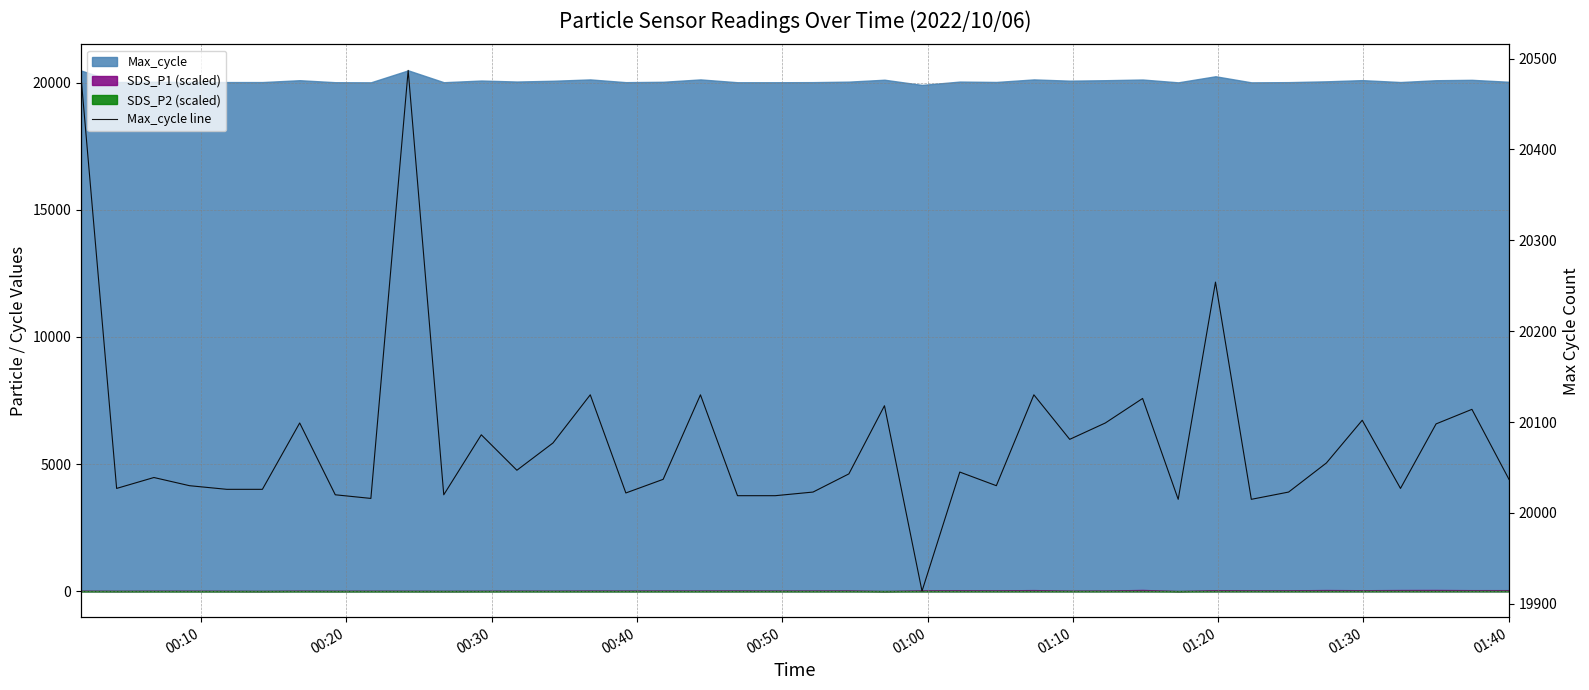

How many interior local valleys (lower than both neighbors) does the data have?

11